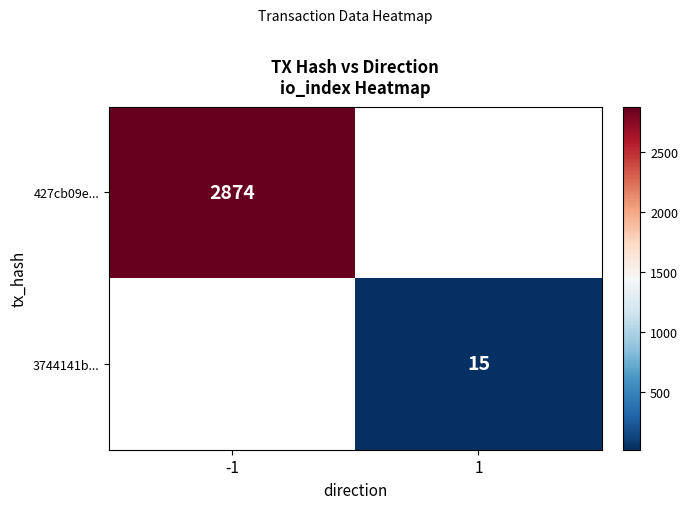

Count the number of data series in this chart.

2